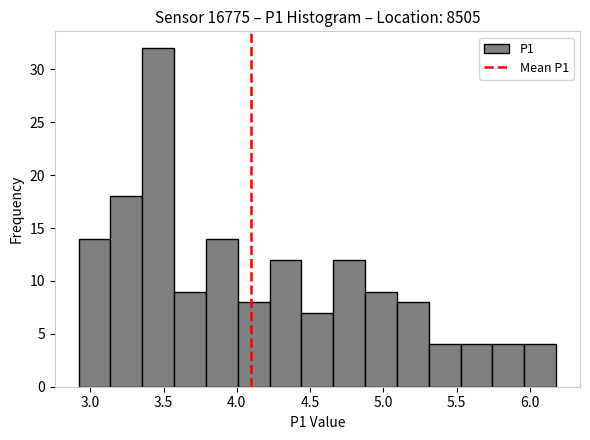

Reading left to right, transcribe this chart: for each bar, give the range it covers on the x-axis and its height. Neither the bar edges nor the heights are printed on the chart, so give them approximately, as read against the axes.

2.90 to 3.15: 14
3.15 to 3.35: 18
3.35 to 3.55: 32
3.55 to 3.80: 9
3.80 to 4.00: 14
4.00 to 4.20: 8
4.20 to 4.45: 12
4.45 to 4.65: 7
4.65 to 4.90: 12
4.90 to 5.10: 9
5.10 to 5.30: 8
5.30 to 5.55: 4
5.55 to 5.75: 4
5.75 to 5.95: 4
5.95 to 6.20: 4